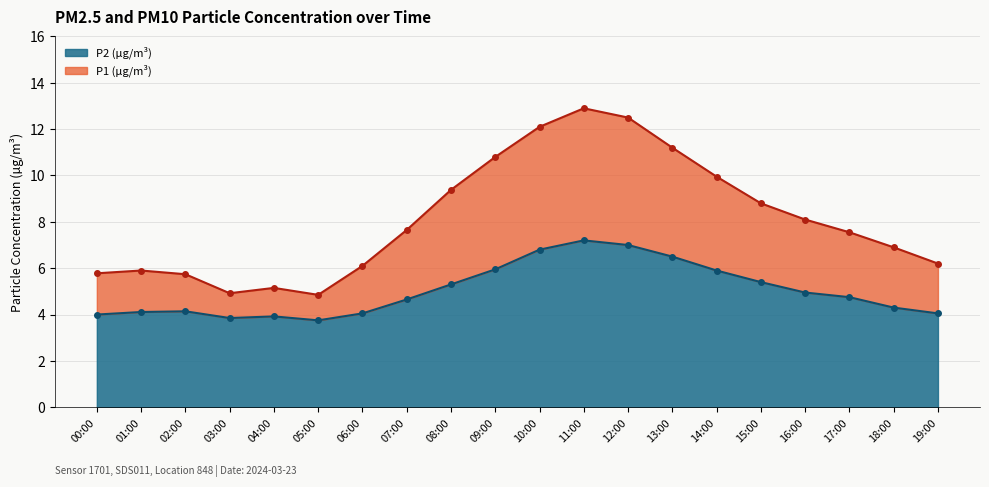

How many data points does each series have?

20